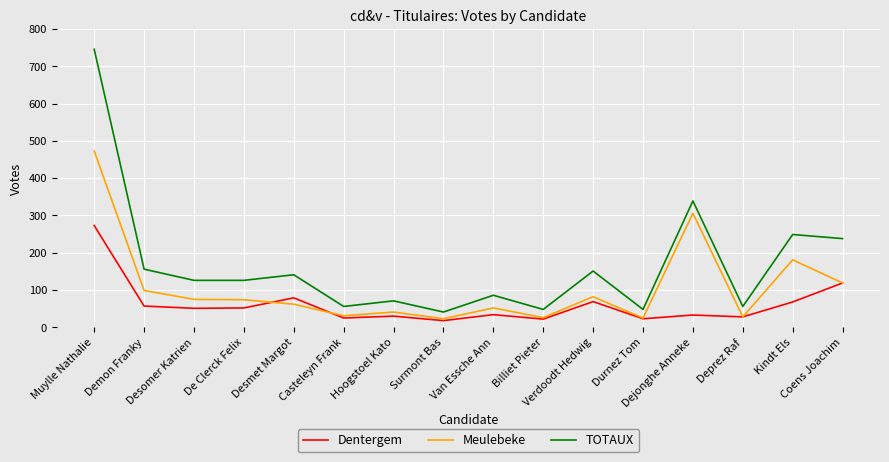

Which series changed the most between De Clerck Felix and Kindt Els?

TOTAUX